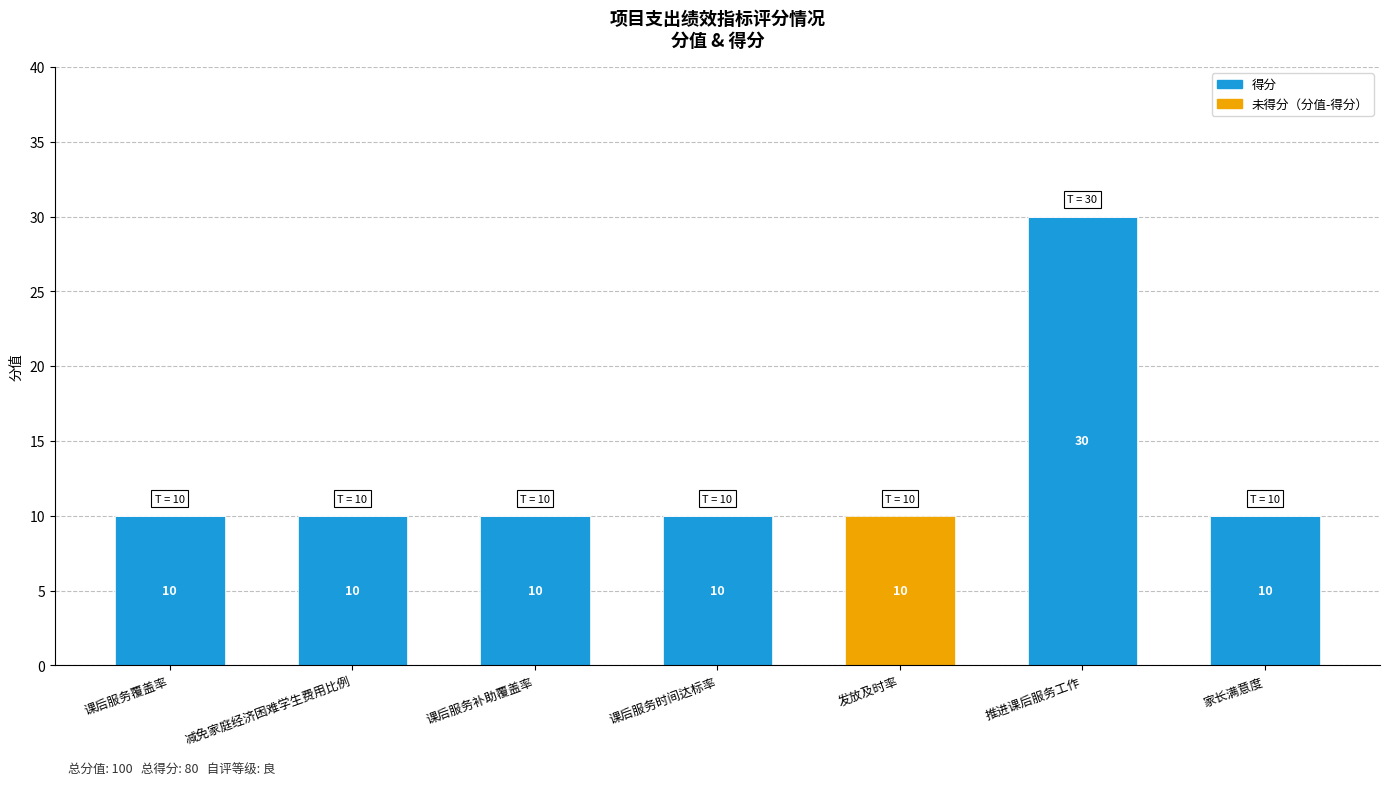

At which category is the sum across all series the highest?

推进课后服务工作